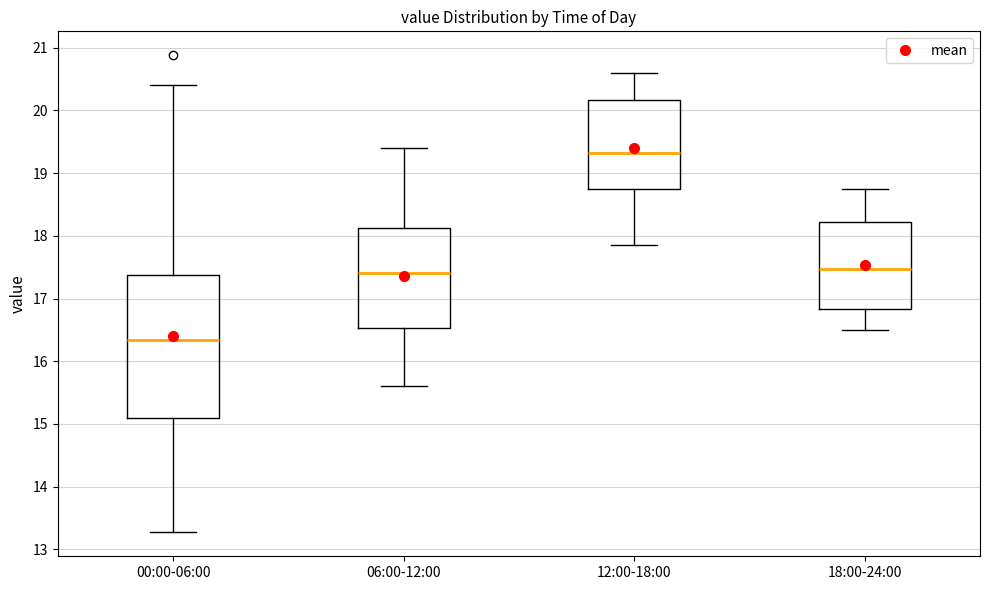

Reading left to right, read every box against the y-axis: the position of its median line, the range the box covers, and the ends of its whiskers. The values are not printed on the chart, so give them approximately, as read against the axis.

00:00-06:00: median 16.3, box 15.1 to 17.4, whiskers 13.3 to 20.4
06:00-12:00: median 17.4, box 16.5 to 18.1, whiskers 15.6 to 19.4
12:00-18:00: median 19.3, box 18.8 to 20.2, whiskers 17.9 to 20.6
18:00-24:00: median 17.5, box 16.8 to 18.2, whiskers 16.5 to 18.8